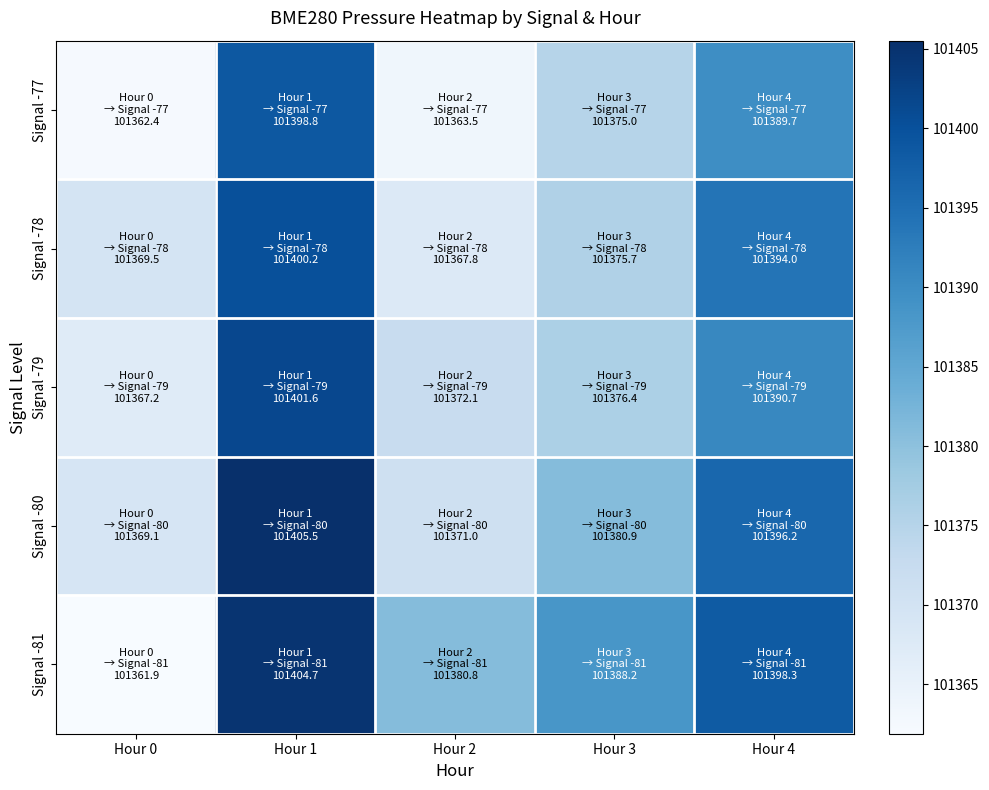

What is the spread (max minus min) of values at Hour 4?

8.6